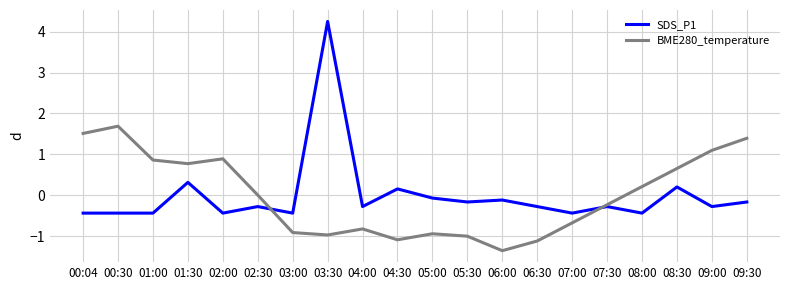

What value does the BME280_temperature series have at 05:30?

-1.0